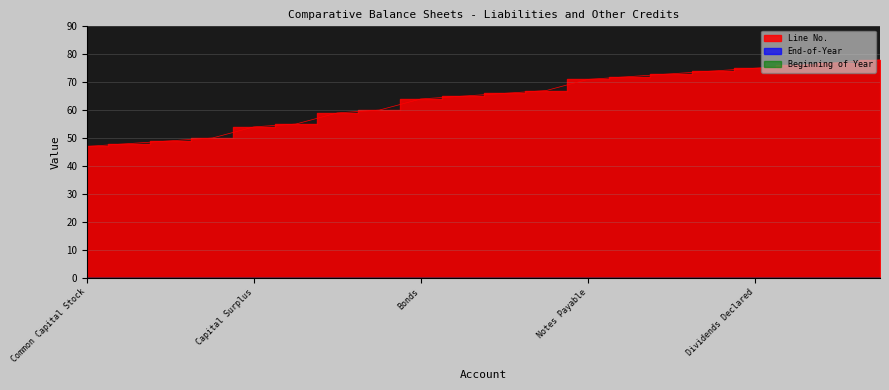

What is the lowest value of the Line No. series?

47